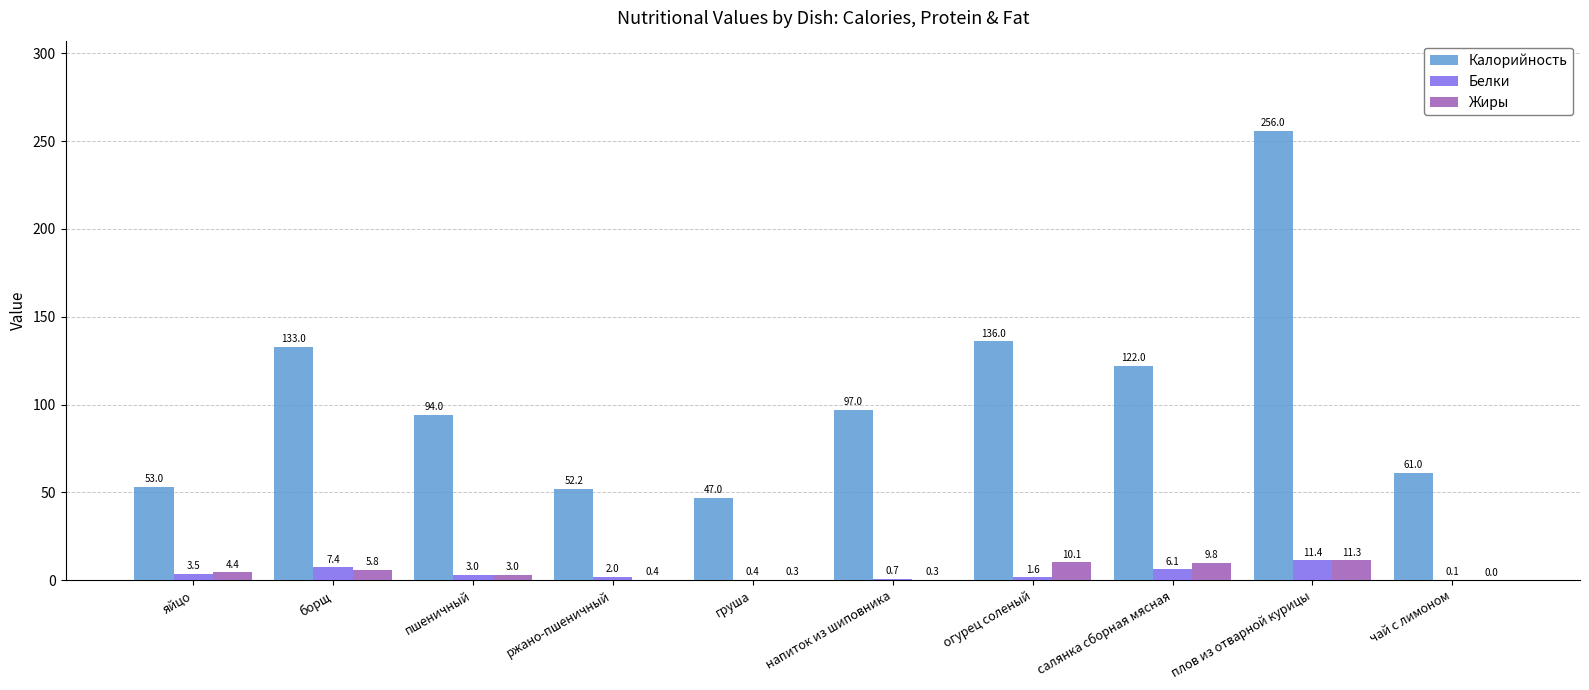

Reading right to left, transcribe all the data shown in this chart.

Калорийность: 61.0	256.0	122.0	136.0	97.0	47.0	52.2	94.0	133.0	53.0
Белки: 0.1	11.4	6.1	1.6	0.7	0.4	2.0	3.0	7.4	3.5
Жиры: 0.0	11.3	9.8	10.1	0.3	0.3	0.4	3.0	5.8	4.4